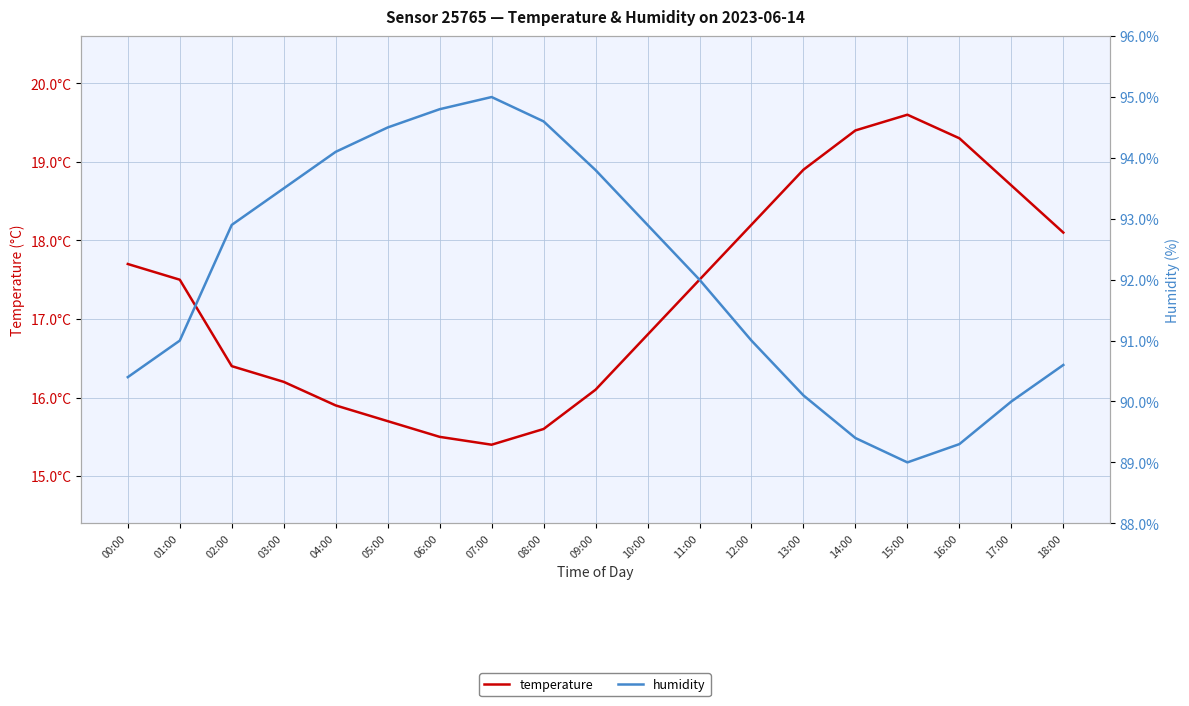

Reading right to left, list all the values displayed in this chart.

temperature: 18:00=18.1	17:00=18.7	16:00=19.3	15:00=19.6	14:00=19.4	13:00=18.9	12:00=18.2	11:00=17.5	10:00=16.8	09:00=16.1	08:00=15.6	07:00=15.4	06:00=15.5	05:00=15.7	04:00=15.9	03:00=16.2	02:00=16.4	01:00=17.5	00:00=17.7
humidity: 18:00=90.6	17:00=90.0	16:00=89.3	15:00=89.0	14:00=89.4	13:00=90.1	12:00=91.0	11:00=92.0	10:00=92.9	09:00=93.8	08:00=94.6	07:00=95.0	06:00=94.8	05:00=94.5	04:00=94.1	03:00=93.5	02:00=92.9	01:00=91.0	00:00=90.4